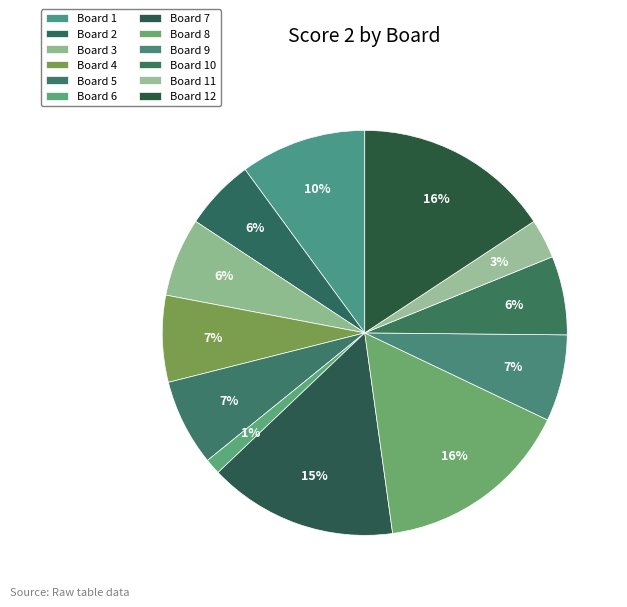

To the nearest percent, what is the difference between the Board 5 and Board 8 slice percentages?

9%